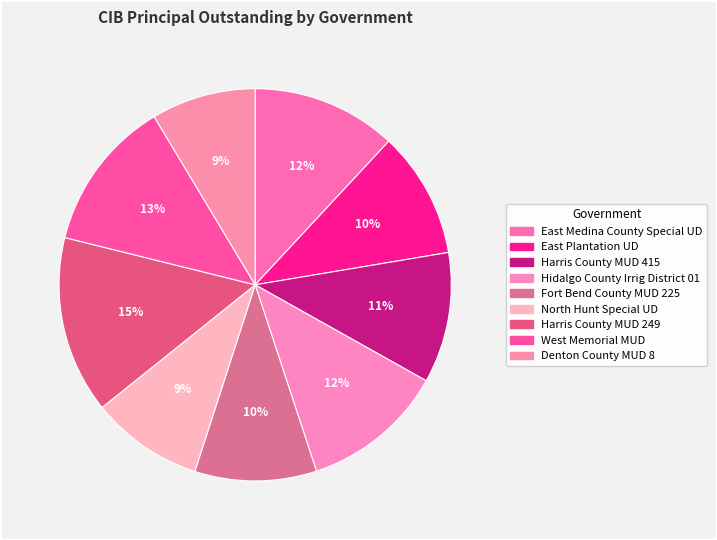

How many slices are in this pie chart?

9